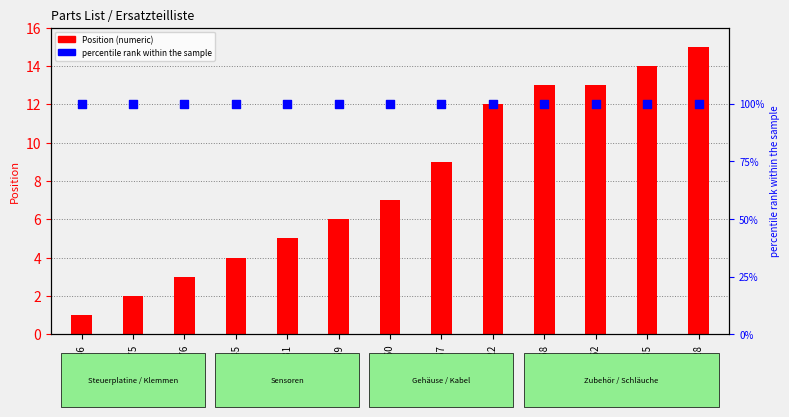

Which series reaches the maximum Y coordinate?

percentile rank within the sample